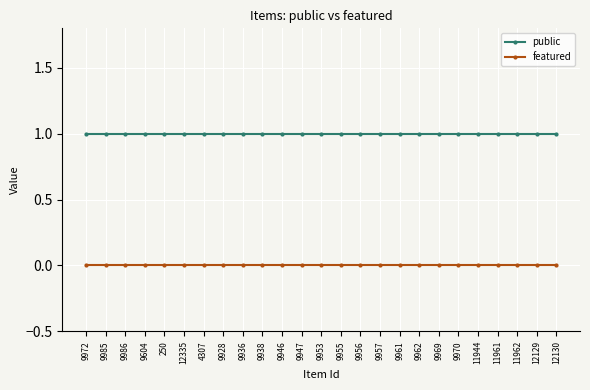

What is the label of the 9th point from the right?

9961